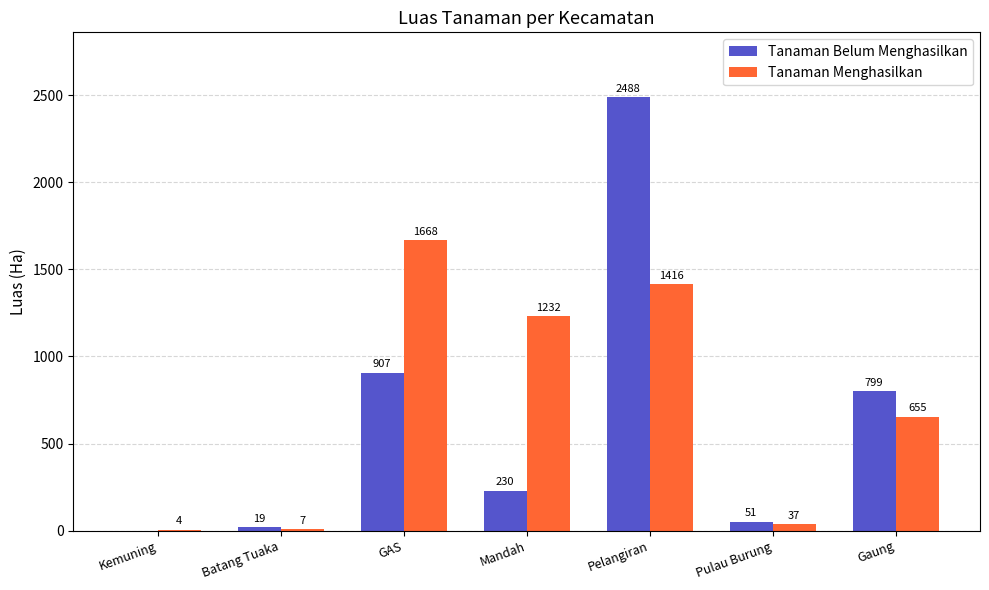

Between Batang Tuaka and GAS, which series saw the biggest shift?

Tanaman Menghasilkan